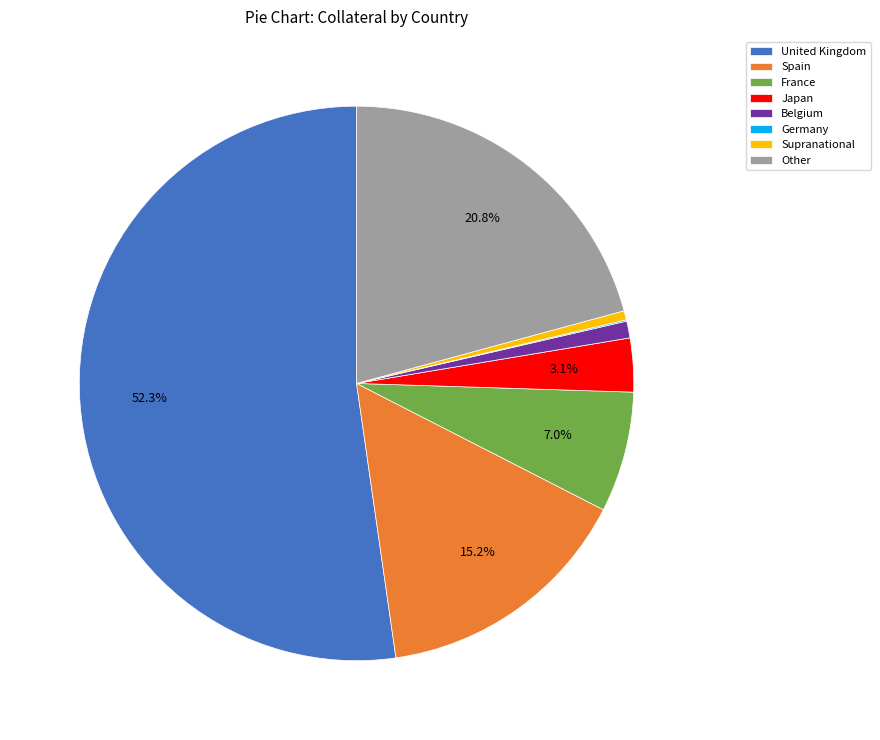

Which slice is the largest?

United Kingdom